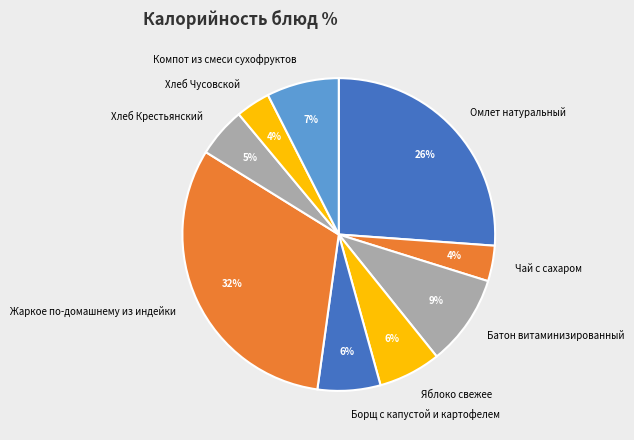

To the nearest percent, what percentage of the pie is Омлет натуральный?

26%